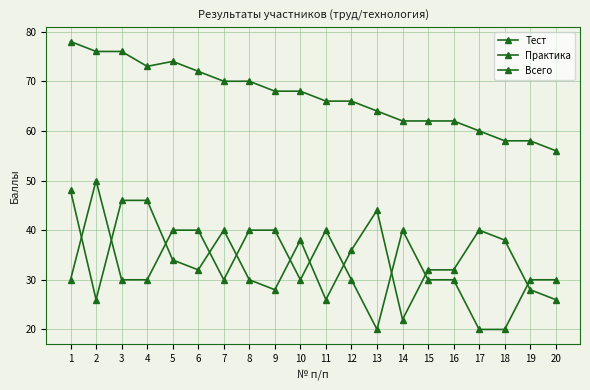

At which label is Практика closest to 35?

1